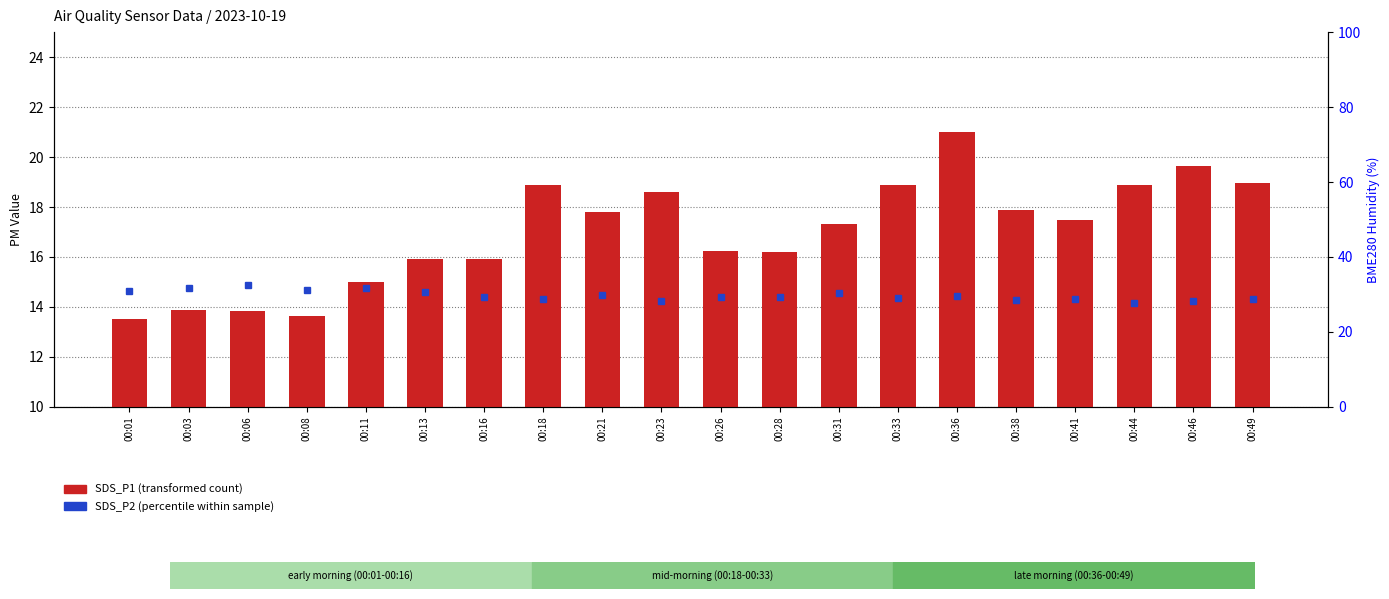

The SDS_P1 (transformed count) series shows 21.0 at 00:36. True or false?

True